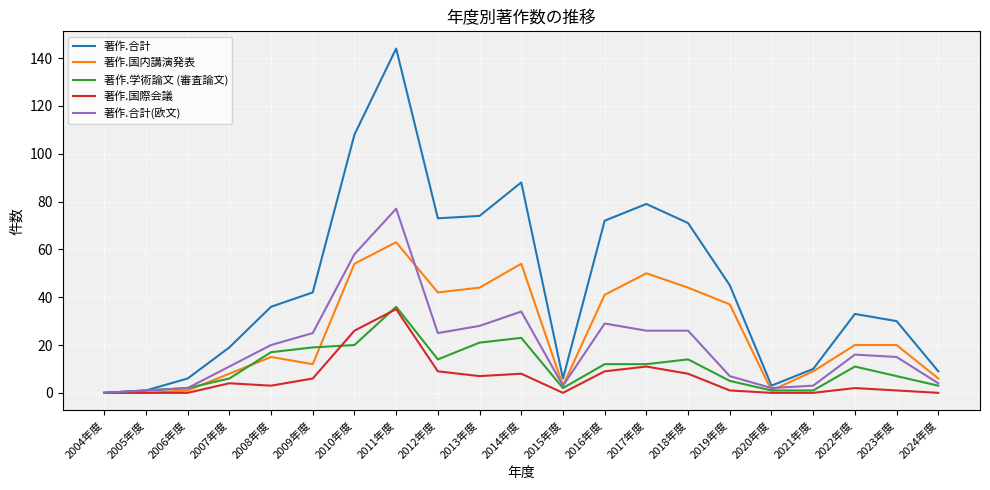

The value of 著作.国内講演発表 at 2017年度 is 50. True or false?

True